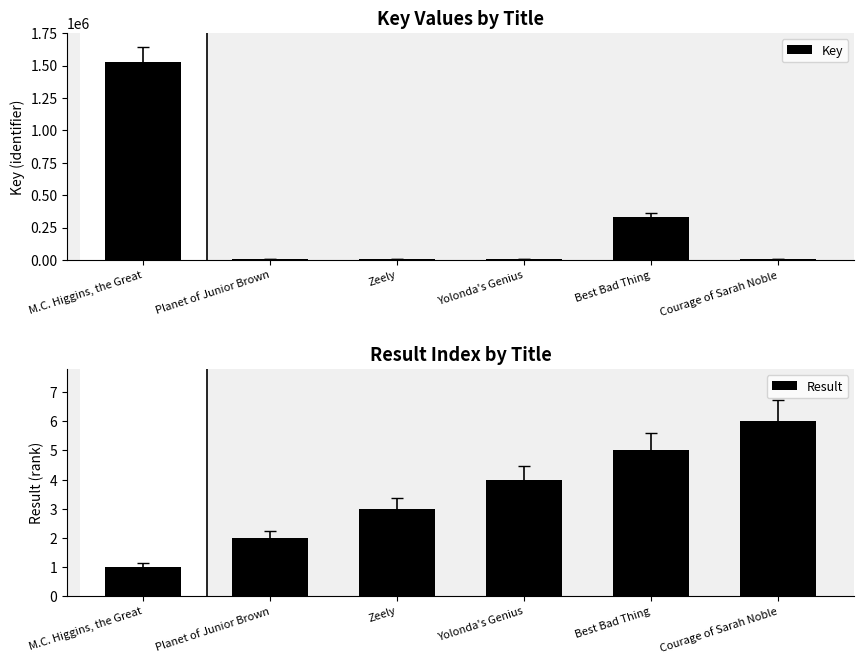

Reading left to right, extract all data points from this chart.

Key: 1523267	5895	6456	7059	333232	5167
Result: 1	2	3	4	5	6